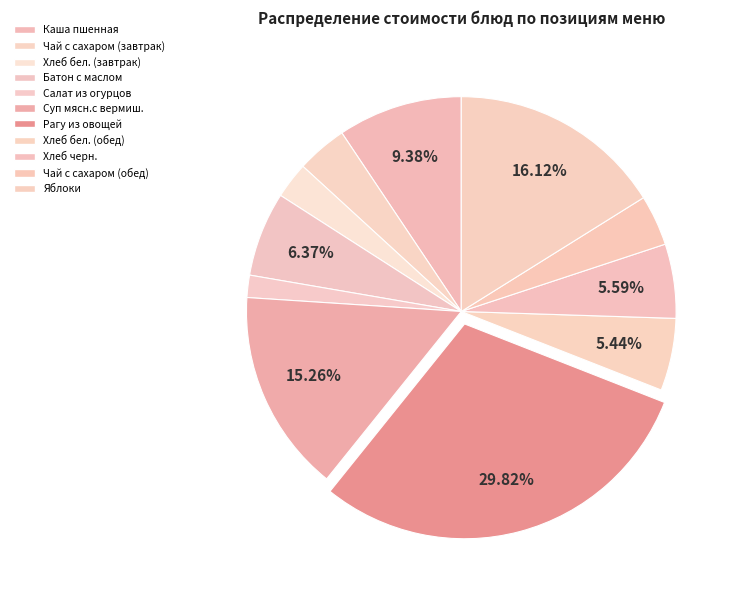

To the nearest percent, what is the average slice percentage?

9%